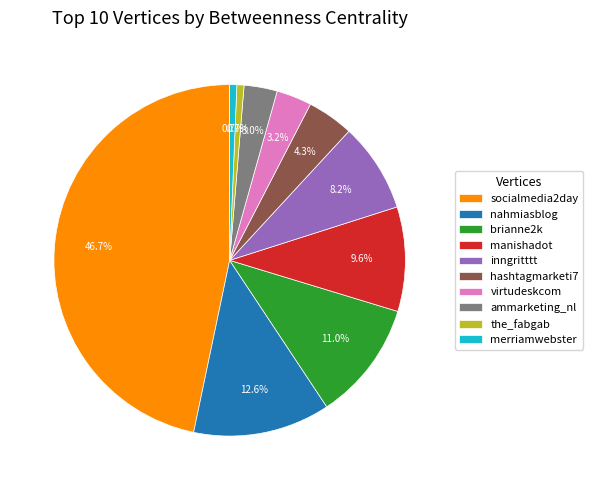

What percentage is NOT represented by merriamwebster?

99.3%